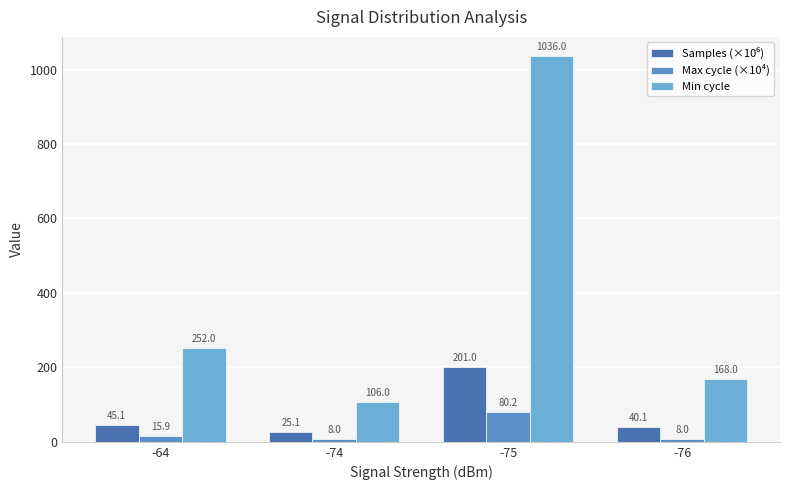

List the labels in order of Max cycle (×10⁴) value, smallest first.

-74, -76, -64, -75